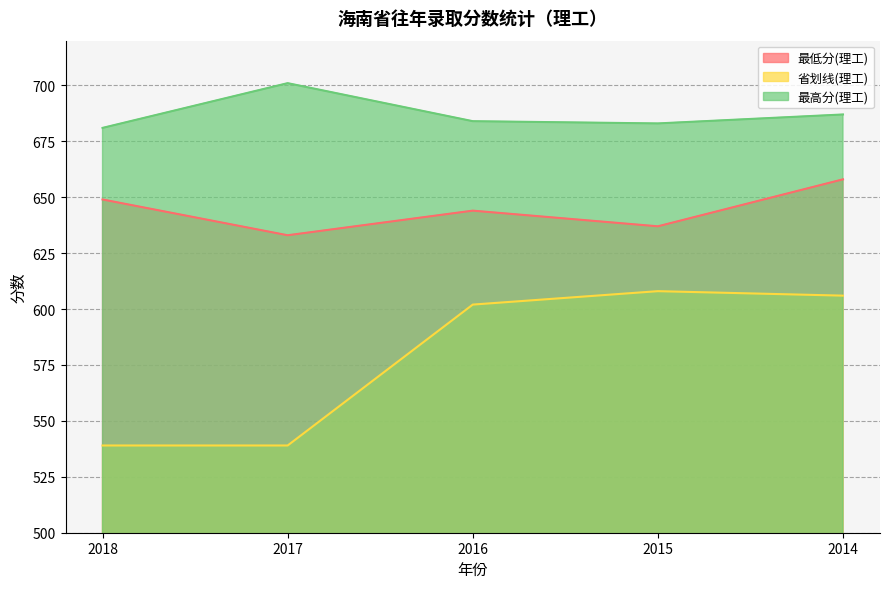

Rank the series by their average value, from highest to lowest.

最高分(理工), 最低分(理工), 省划线(理工)